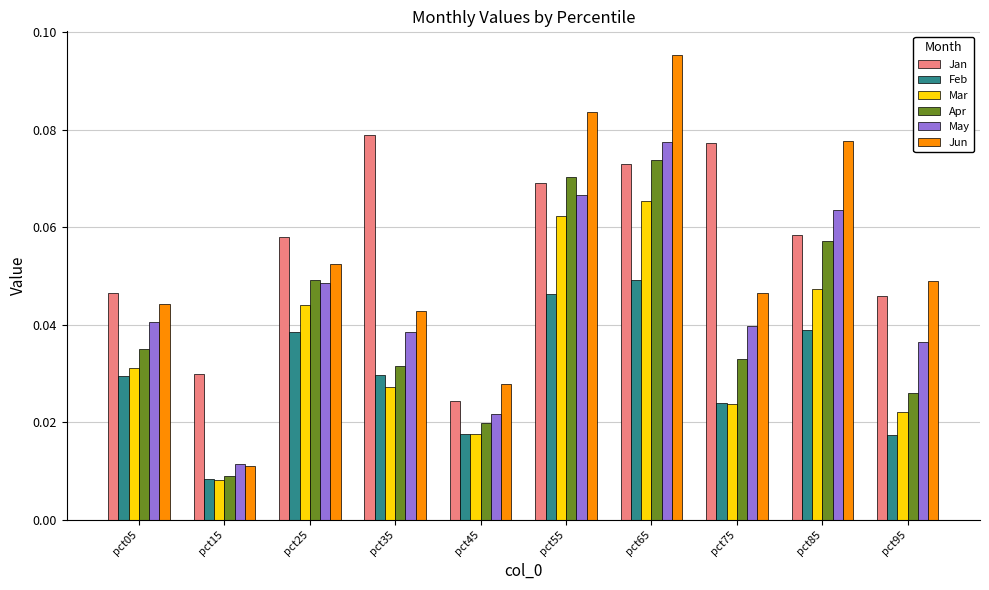

Which series changed the most between pct05 and pct45?

Jan